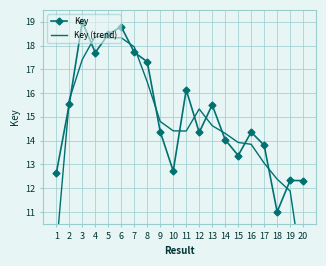

The Key (trend) series shows 23.4 at 3. True or false?

False